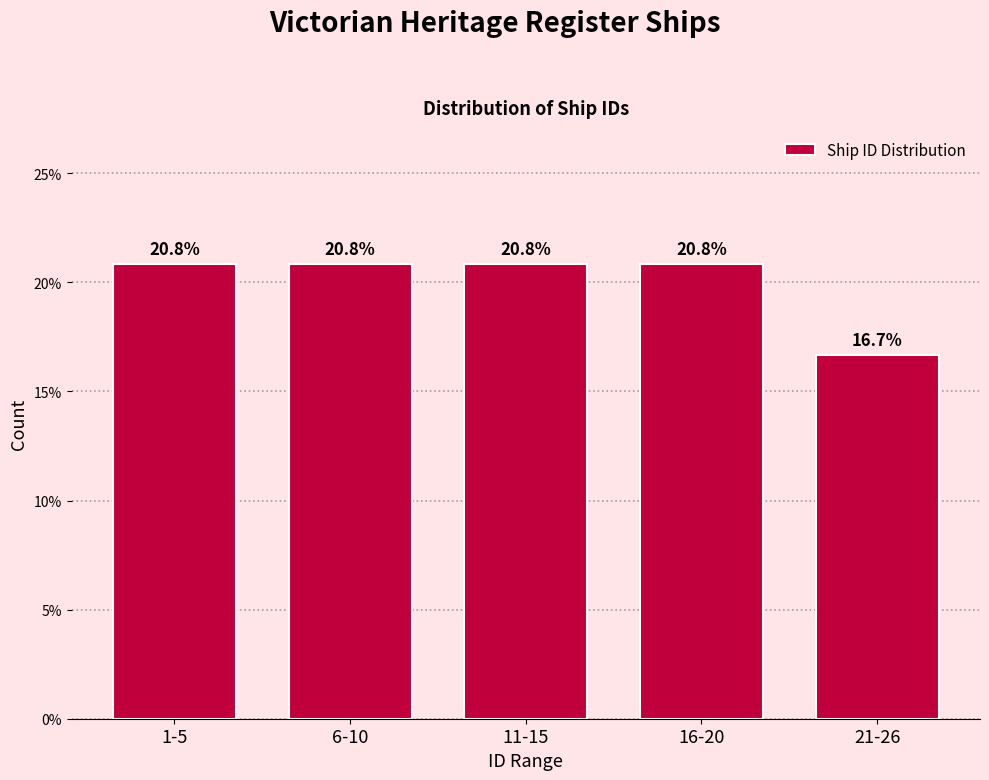

Reading left to right, transcribe all the data shown in this chart.

1-5=20.8	6-10=20.8	11-15=20.8	16-20=20.8	21-26=16.7